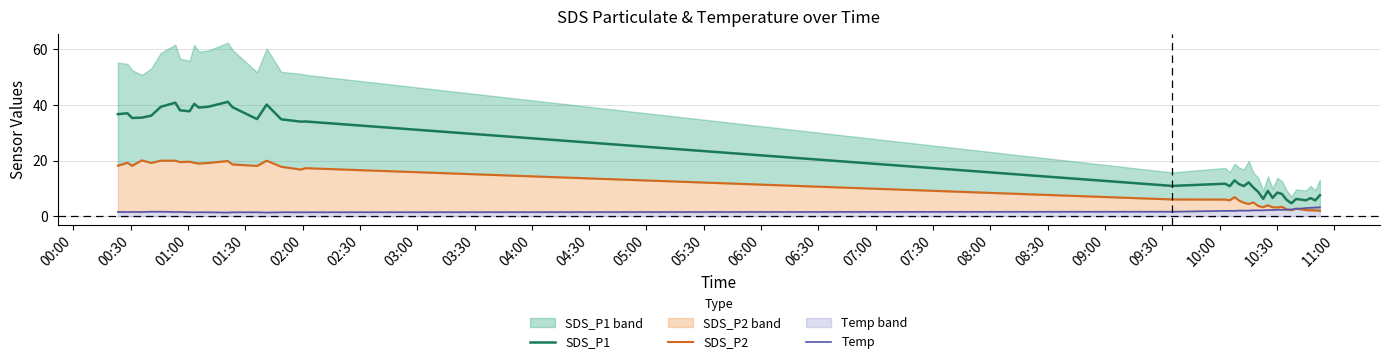

What is the minimum value shown in the chart?

1.4